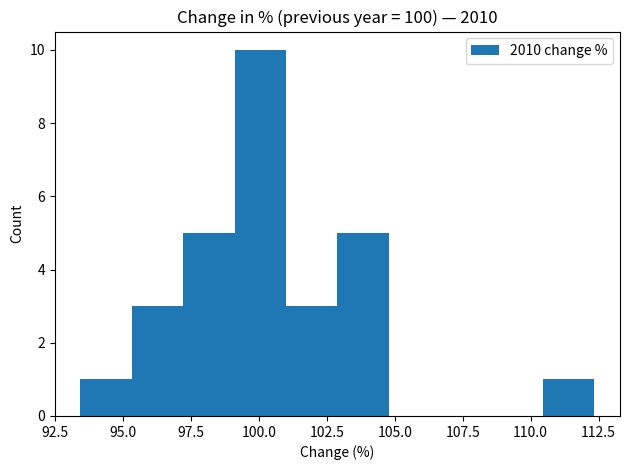

Read against the x-axis, roughly where is the centre of the tallest bar?

100.0